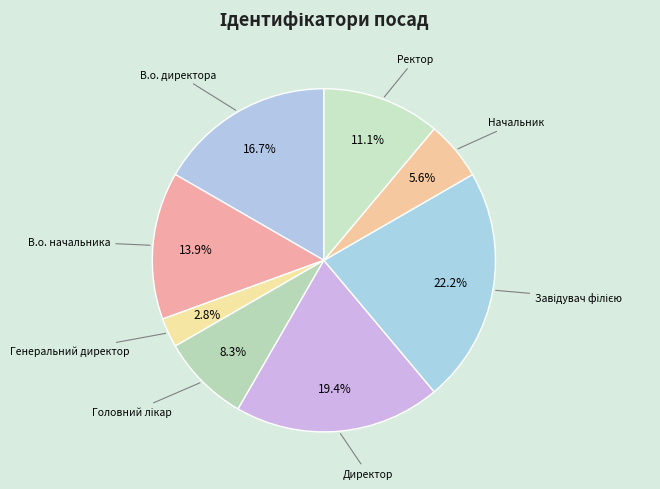

Count the number of slices in the pie.

8